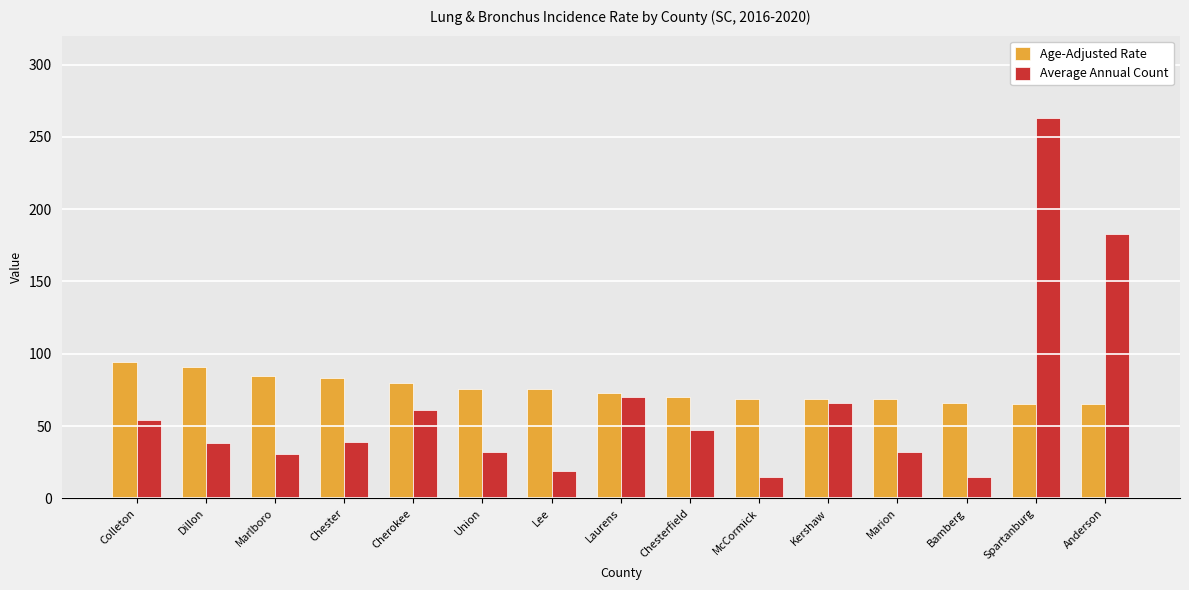

At how many categories does at least one series exceed 134?

2